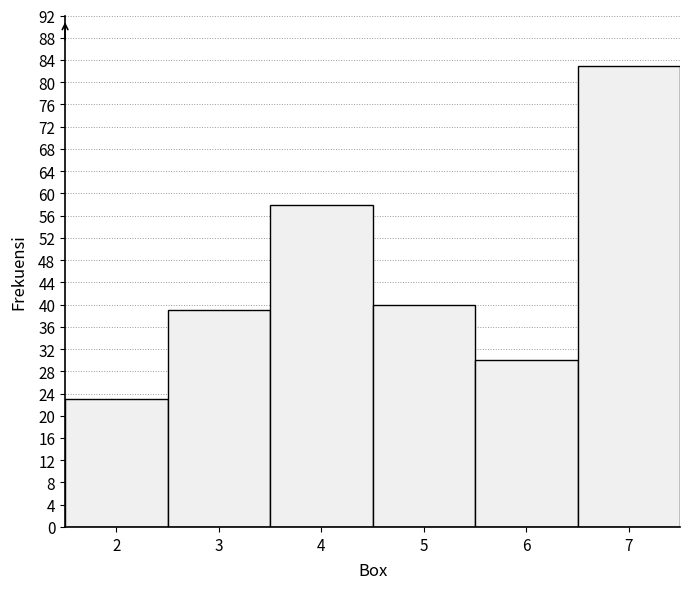

Over which range of the x-axis is the bar tallest?

6.5 to 7.5